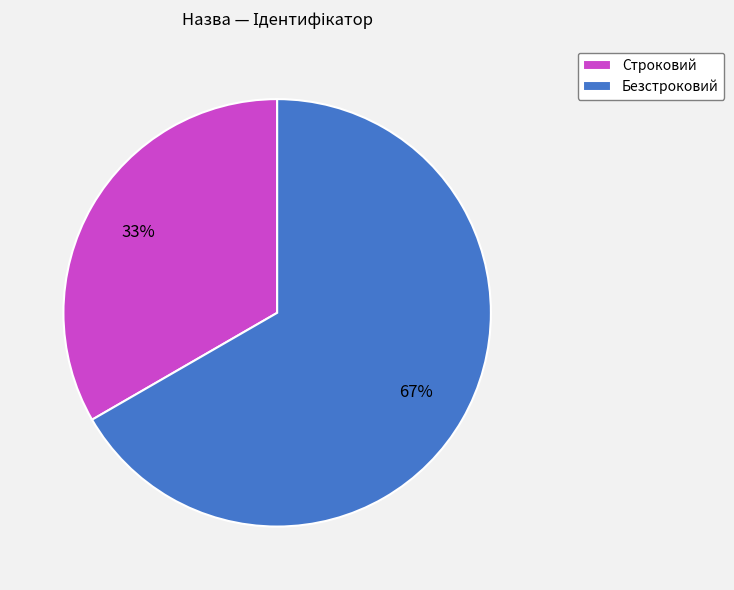

Between Безстроковий and Строковий, which is larger?

Безстроковий